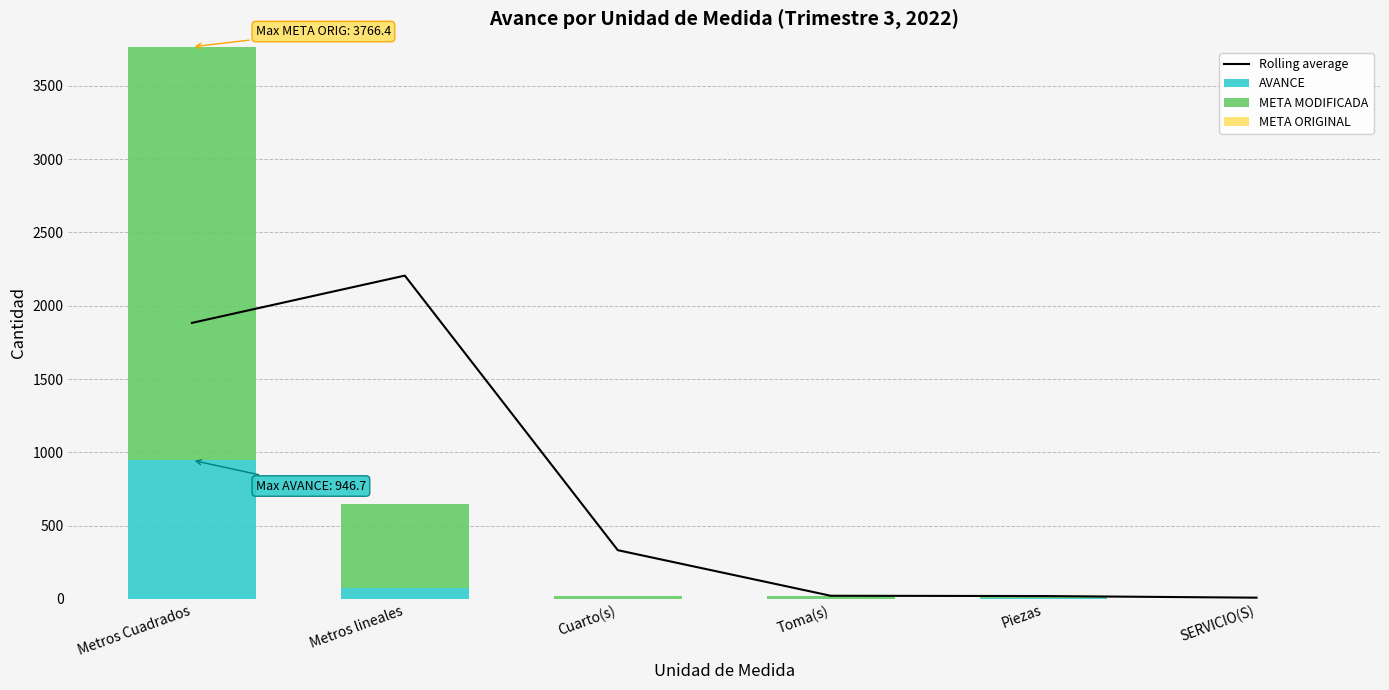

Reading left to right, list all the values displayed in this chart.

Rolling average: 1883.2	2205.7	333.0	22.0	20.0	9.0
AVANCE: 946.7	72.0	0.0	0.0	6.0	0.5
META MODIFICADA: 2819.7	573.0	21.0	23.0	11.0	0.5
META ORIGINAL: 0.0	0.0	0.0	0.0	0.0	0.0